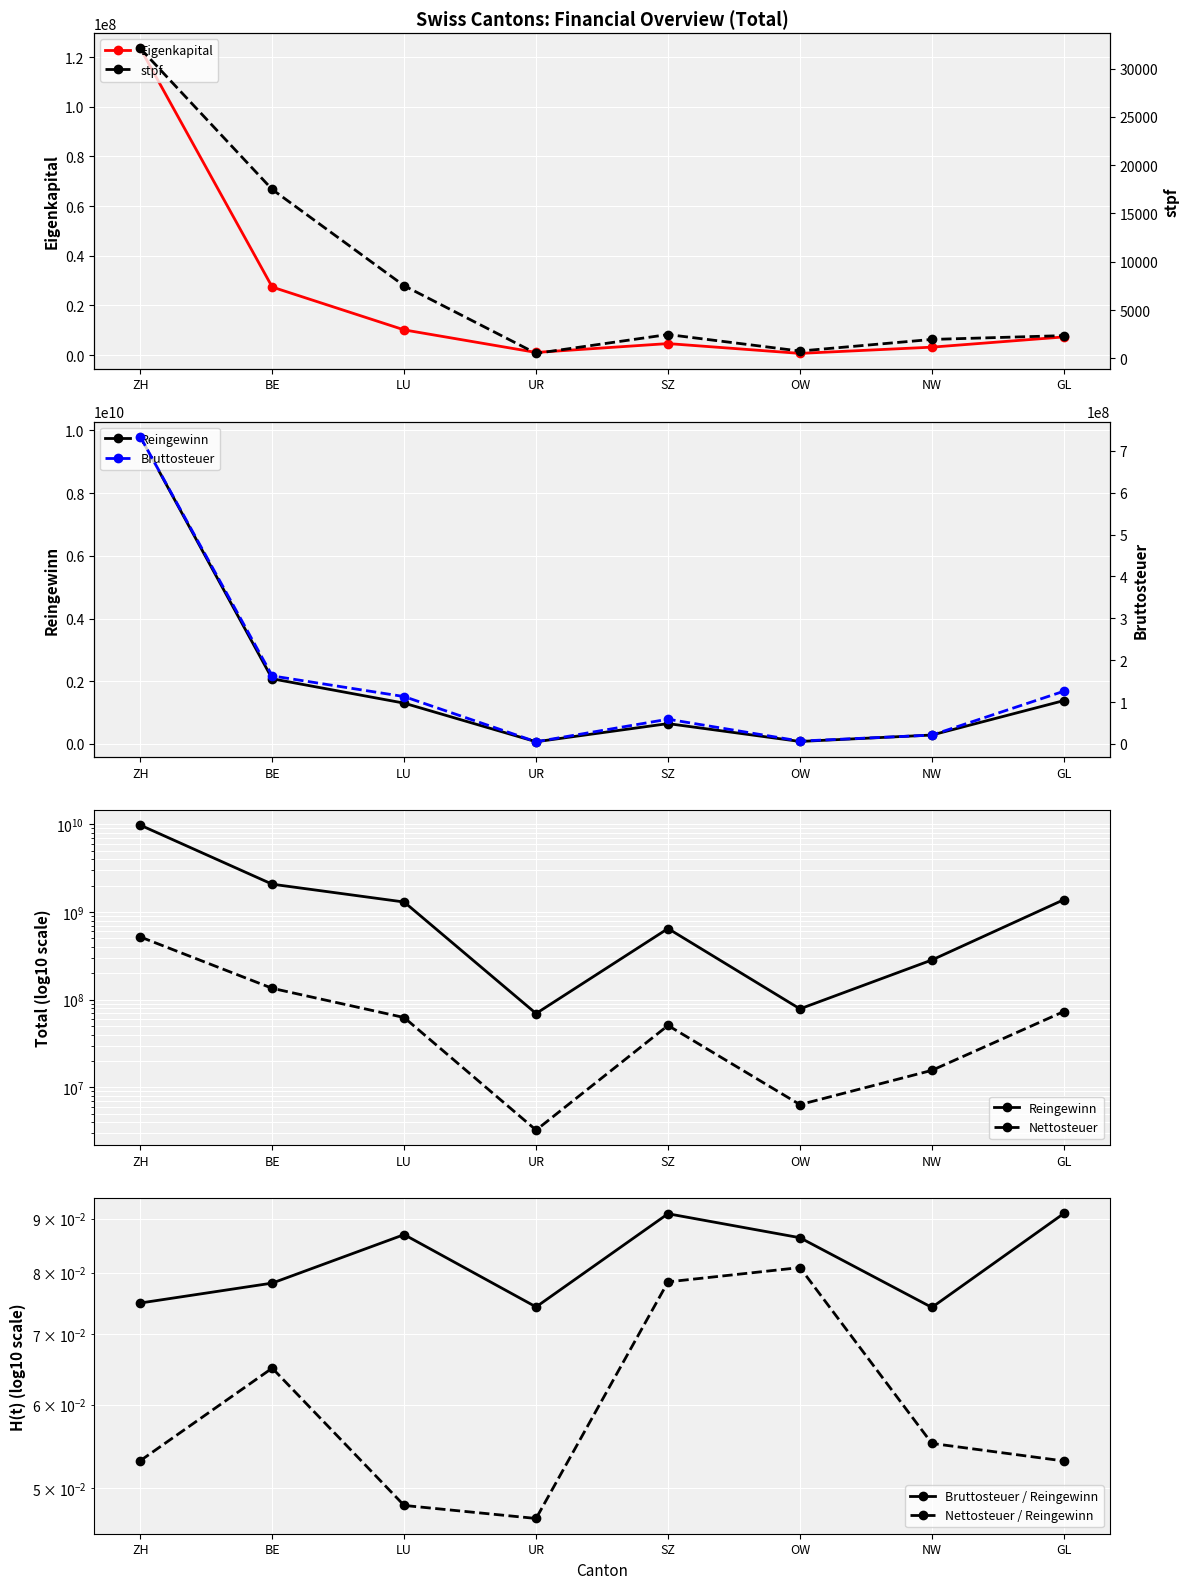

At which category does Nettosteuer reach its first local valley?

UR